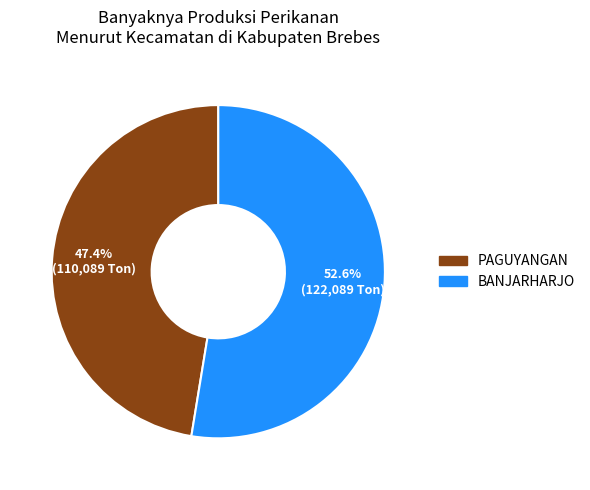

Is it true that PAGUYANGAN is 37% of the pie?

False